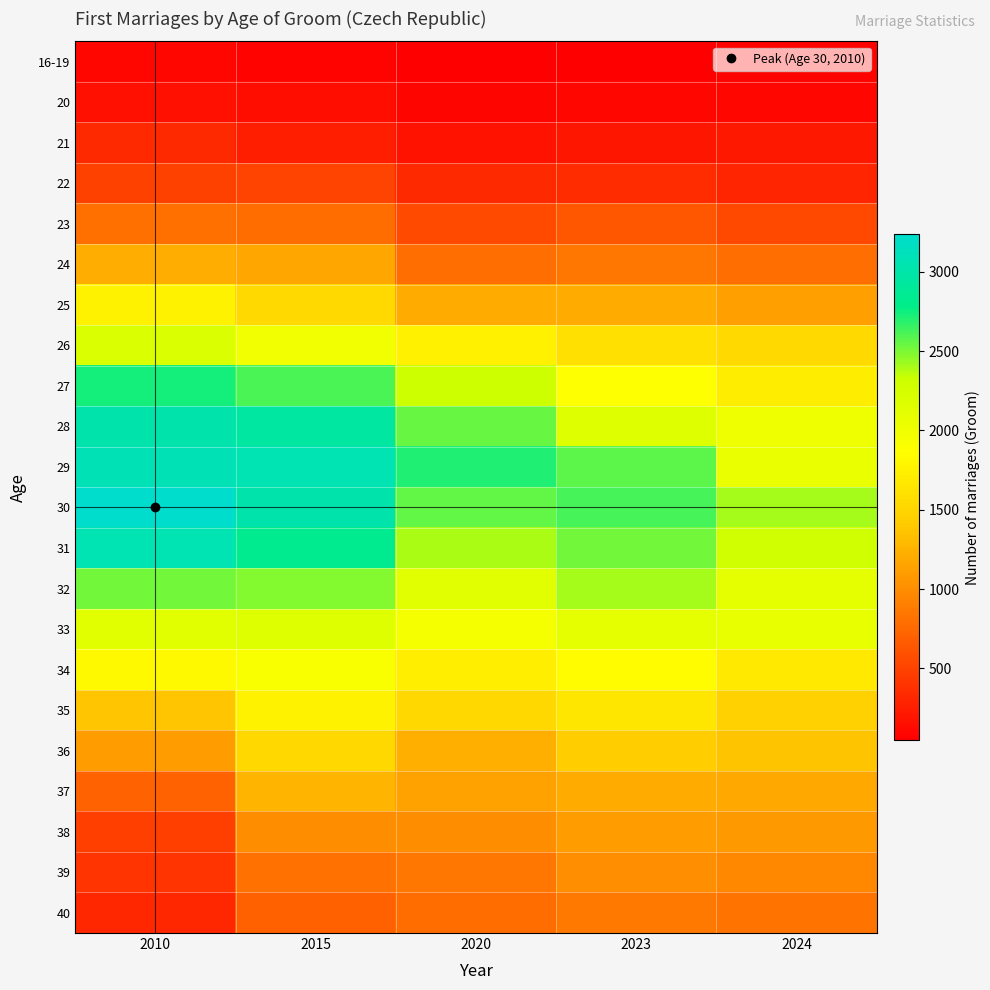

Reading left to right, transcribe all the data shown in this chart.

16-19: 2010=104	2015=74	2020=46	2023=57	2024=75
20: 2010=161	2015=151	2020=93	2023=97	2024=106
21: 2010=323	2015=258	2020=183	2023=198	2024=212
22: 2010=492	2015=499	2020=329	2023=356	2024=298
23: 2010=798	2015=774	2020=552	2023=641	2024=533
24: 2010=1209	2015=1165	2020=792	2023=856	2024=790
25: 2010=1763	2015=1530	2020=1201	2023=1201	2024=1119
26: 2010=2201	2015=1991	2020=1751	2023=1604	2024=1530
27: 2010=2729	2015=2610	2020=2307	2023=1867	2024=1706
28: 2010=3018	2015=2952	2020=2547	2023=2156	2024=2015
29: 2010=3080	2015=3067	2020=2709	2023=2576	2024=2044
30: 2010=3238	2015=3022	2020=2562	2023=2622	2024=2406
31: 2010=3064	2015=2834	2020=2397	2023=2526	2024=2302
32: 2010=2516	2015=2486	2020=2130	2023=2407	2024=2097
33: 2010=2125	2015=2155	2020=1945	2023=2096	2024=2075
34: 2010=1818	2015=1907	2020=1722	2023=1852	2024=1673
35: 2010=1372	2015=1766	2020=1520	2023=1644	2024=1466
36: 2010=1103	2015=1522	2020=1229	2023=1425	2024=1357
37: 2010=714	2015=1262	2020=1136	2023=1199	2024=1186
38: 2010=477	2015=1000	2020=1005	2023=1097	2024=1074
39: 2010=397	2015=815	2020=853	2023=1013	2024=959
40: 2010=314	2015=695	2020=773	2023=864	2024=823